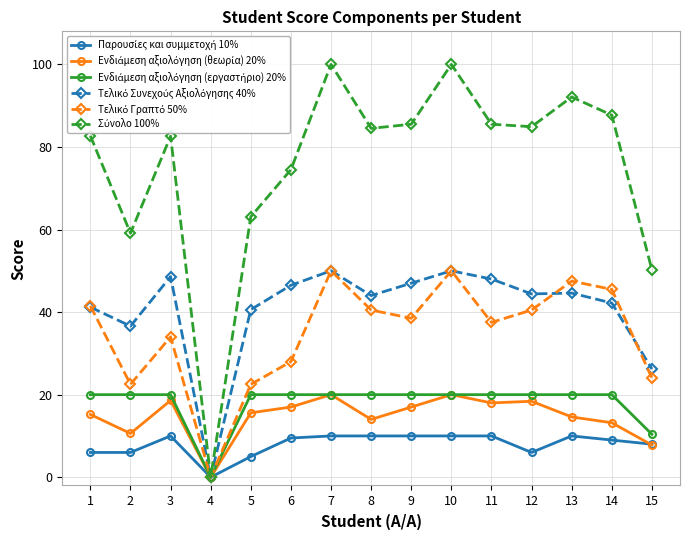

What is the spread (max minus min) of values at 6?

65.0